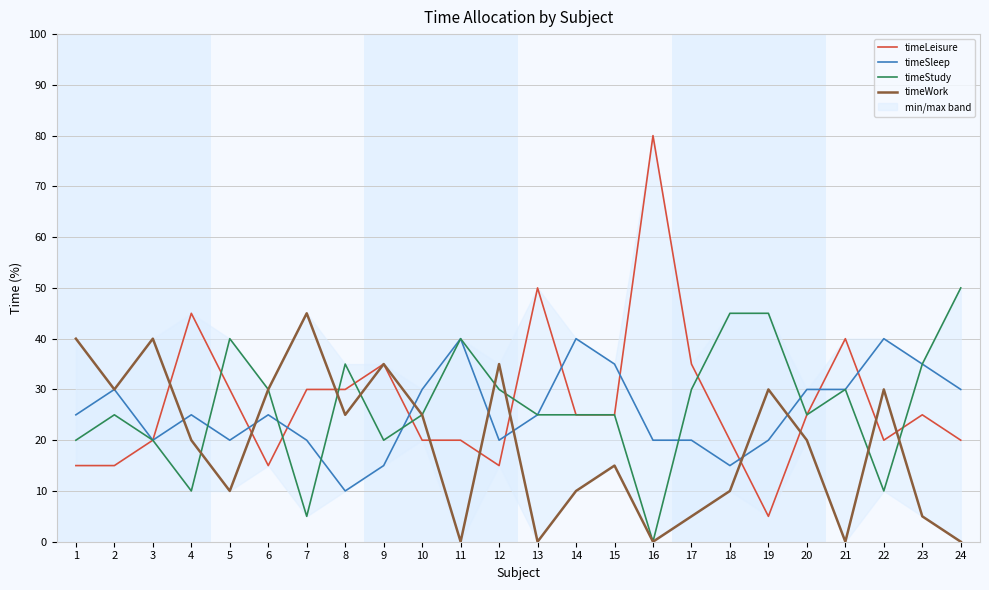

Which series has the widest spread of values?

timeLeisure